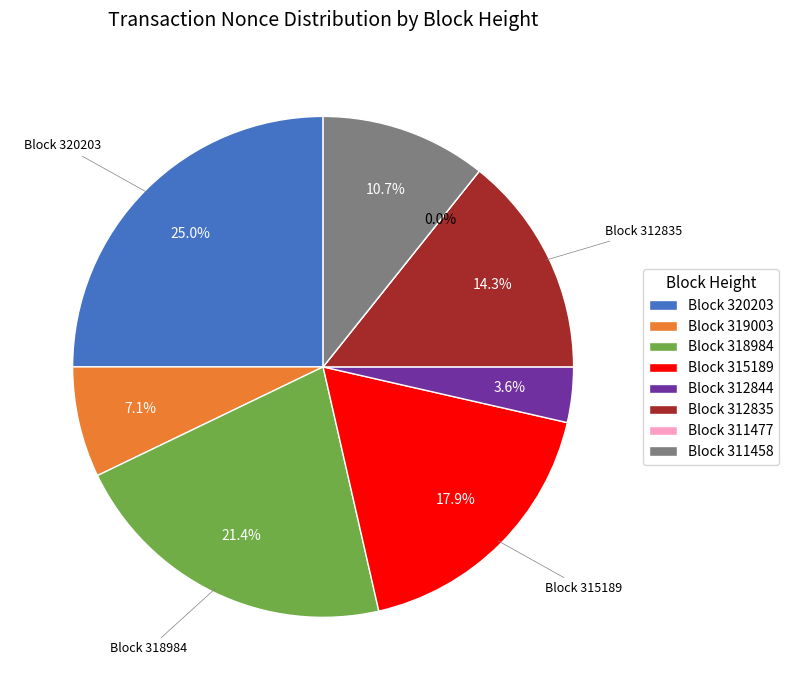

To the nearest percent, what percentage of the pie is 311458?

11%